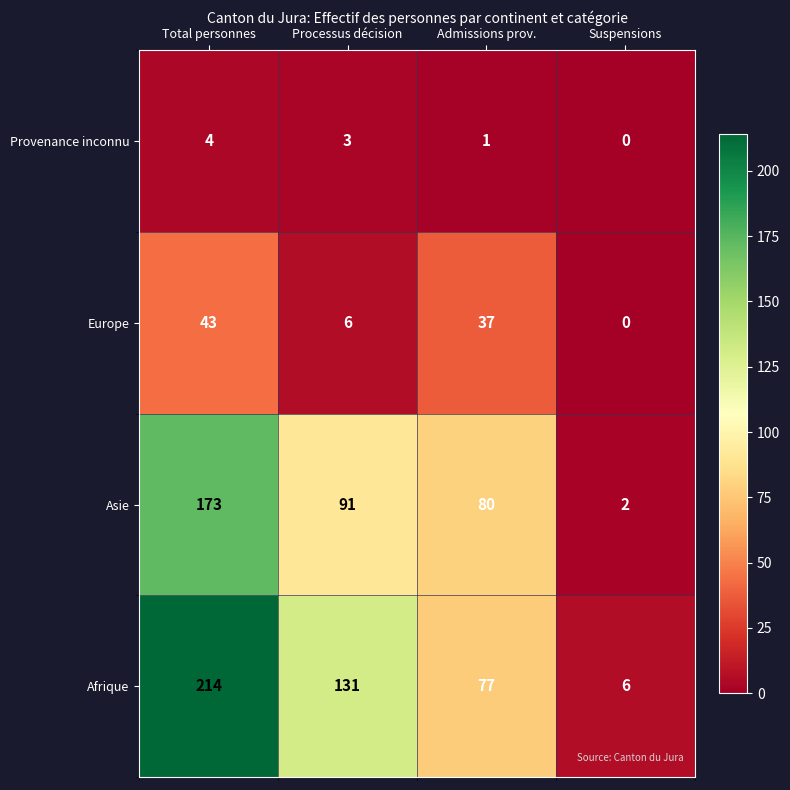

Reading right to left, transcribe all the data shown in this chart.

Provenance inconnu: 0	1	3	4
Europe: 0	37	6	43
Asie: 2	80	91	173
Afrique: 6	77	131	214